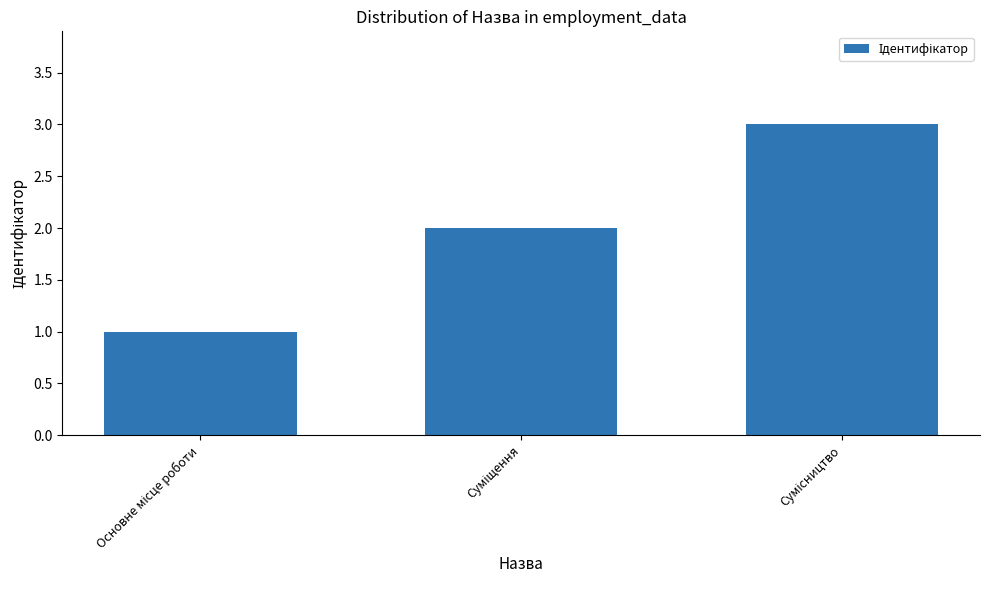

Reading left to right, what are all the values shown in this chart?

1	2	3